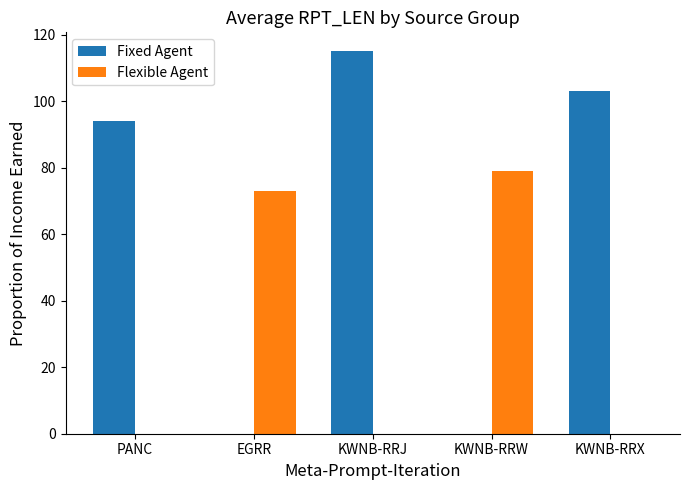

How many groups of bars are there?

5